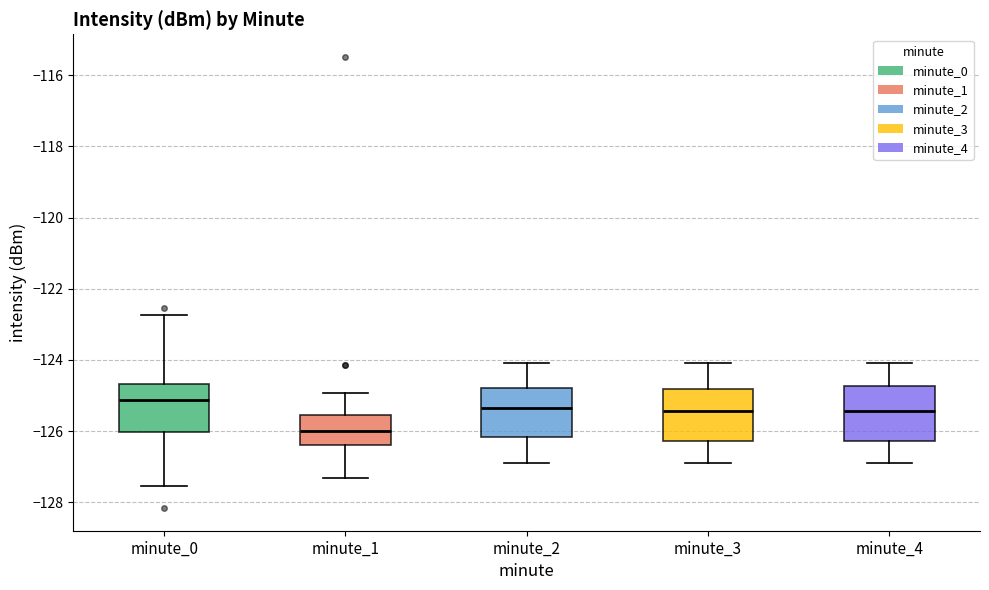

Reading left to right, transcribe this box plot: for each box, give where its median line is, the range the box spans, and where its two whiskers end, as read against the y-axis. The values are not printed on the chart, so give them approximately, as read against the axis.

minute_0: median -125.2, box -126.0 to -124.6, whiskers -127.6 to -122.8
minute_1: median -126.0, box -126.4 to -125.6, whiskers -127.4 to -125.0
minute_2: median -125.4, box -126.2 to -124.8, whiskers -126.8 to -124.0
minute_3: median -125.4, box -126.2 to -124.8, whiskers -126.8 to -124.0
minute_4: median -125.4, box -126.2 to -124.8, whiskers -126.8 to -124.0